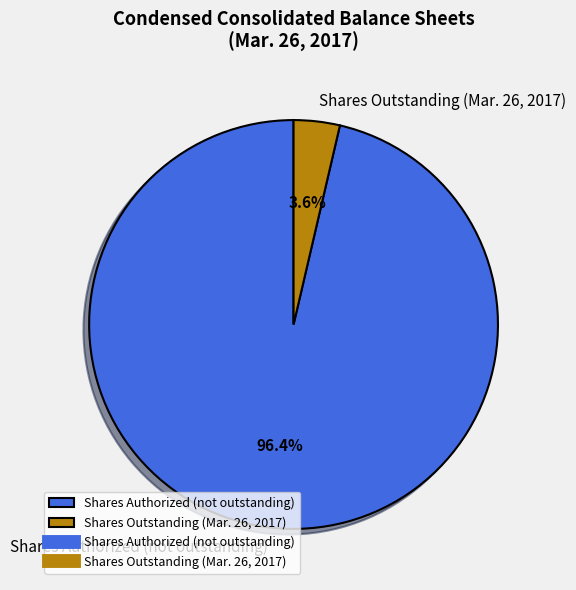

Does any single category account for the majority?

Yes